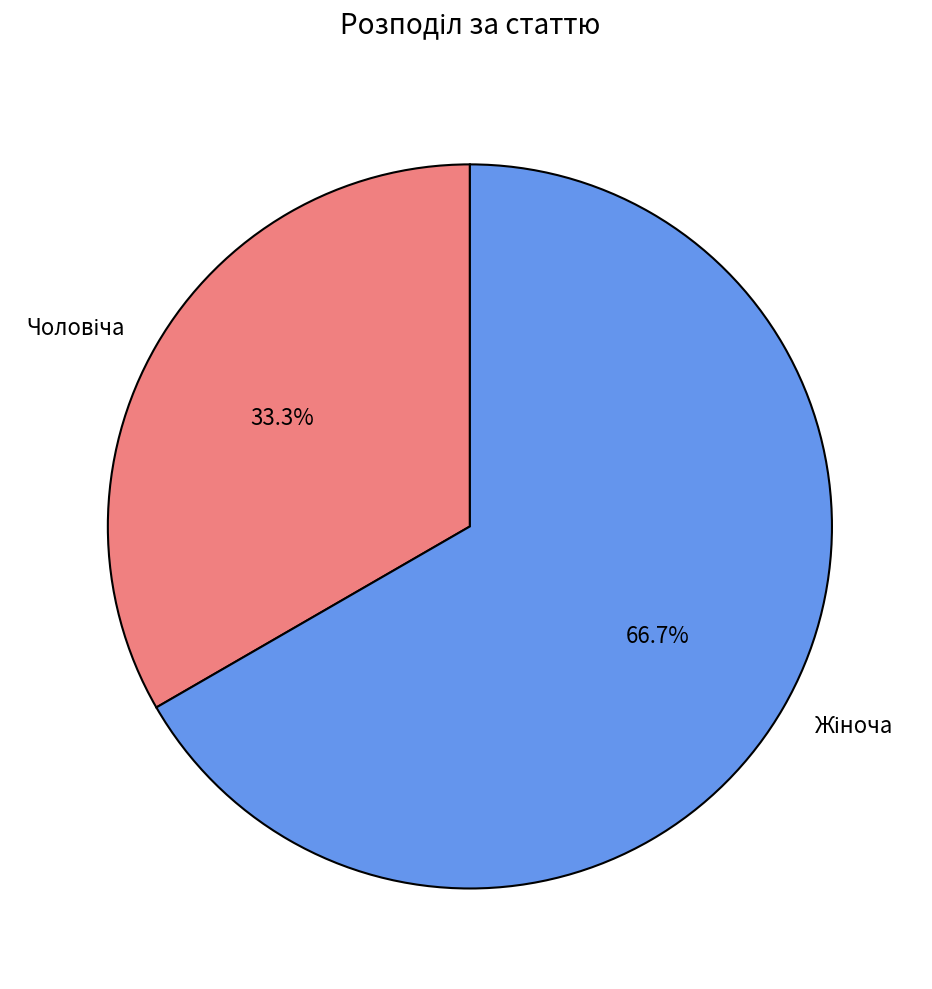

How many segments does this pie chart have?

2